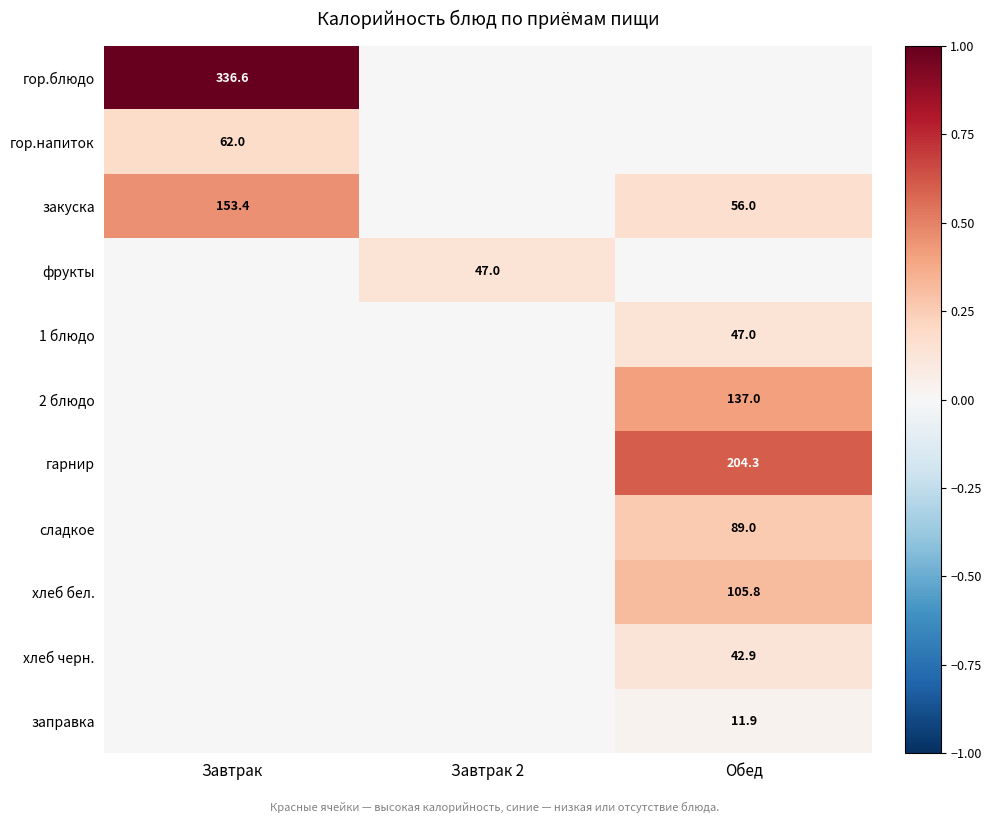

How many distinct data groups are displayed?

11